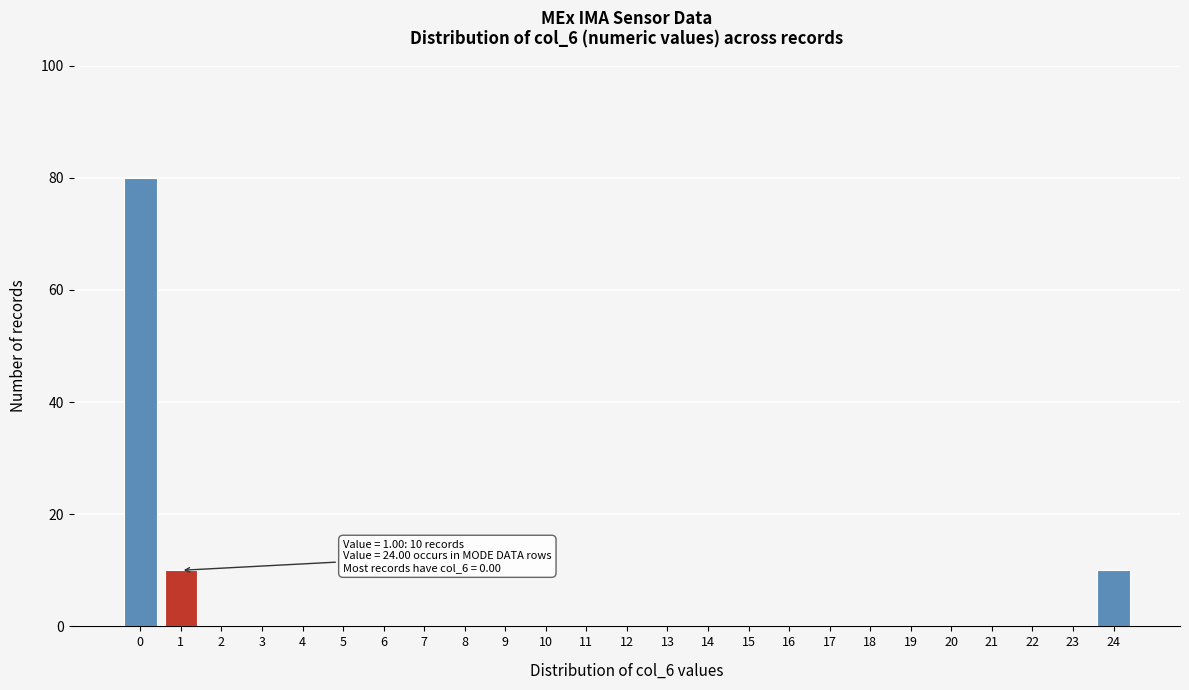

Reading left to right, transcribe all the data shown in this chart.

0=80	1=10	2=0	3=0	4=0	5=0	6=0	7=0	8=0	9=0	10=0	11=0	12=0	13=0	14=0	15=0	16=0	17=0	18=0	19=0	20=0	21=0	22=0	23=0	24=10